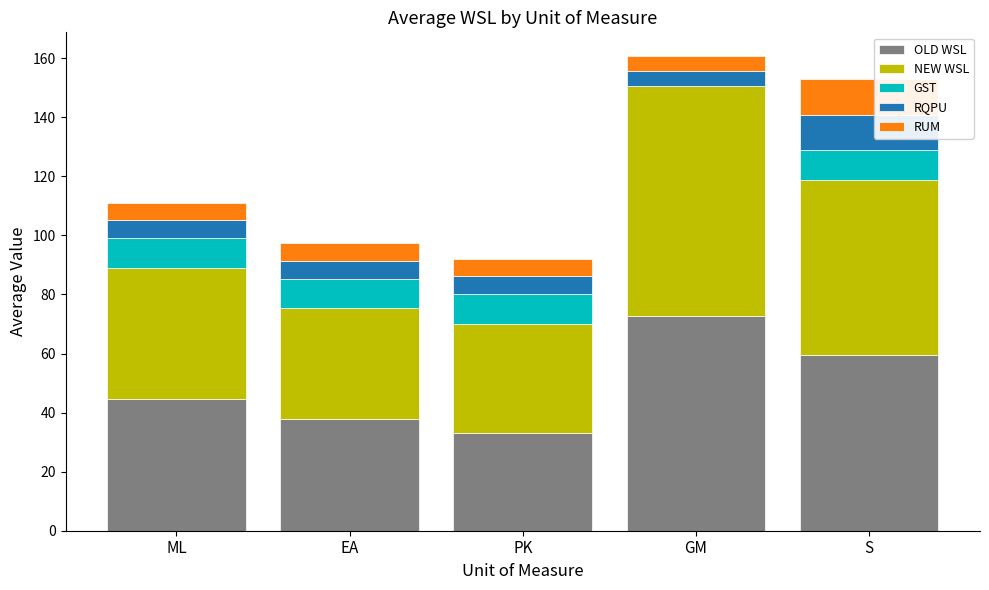

Which category has the highest value in the OLD WSL series?

GM